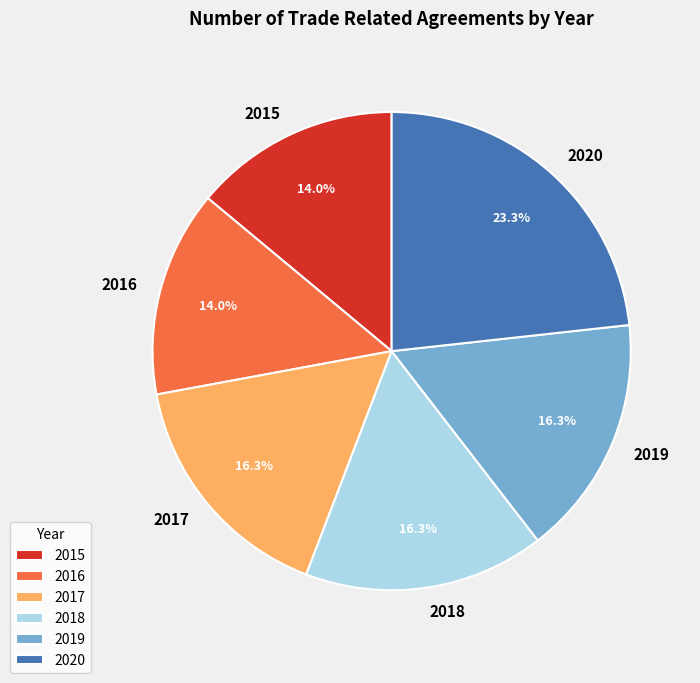

What is the largest slice in the pie chart?

2020